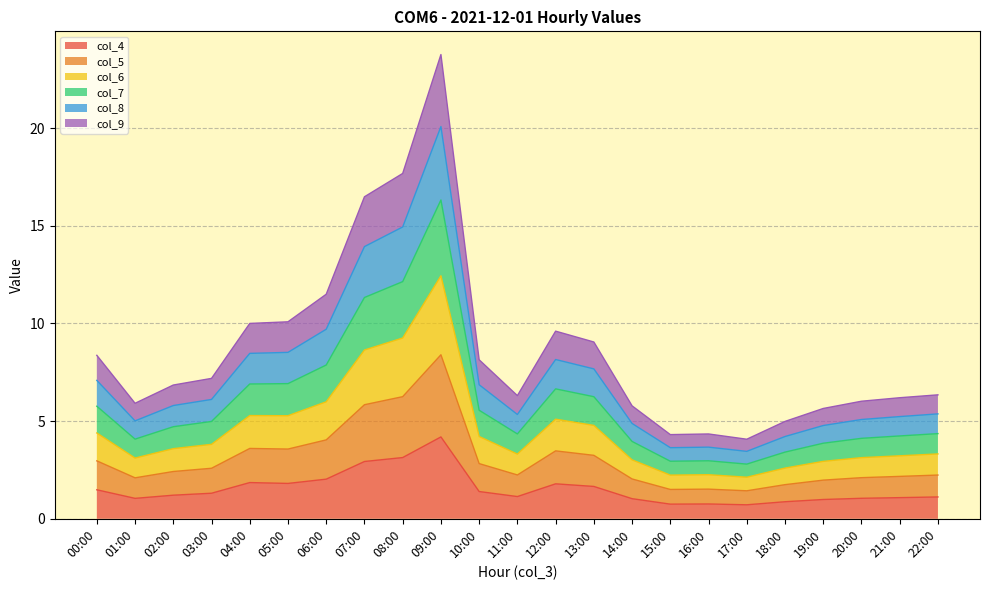

Which category has the highest value in the col_4 series?

09:00